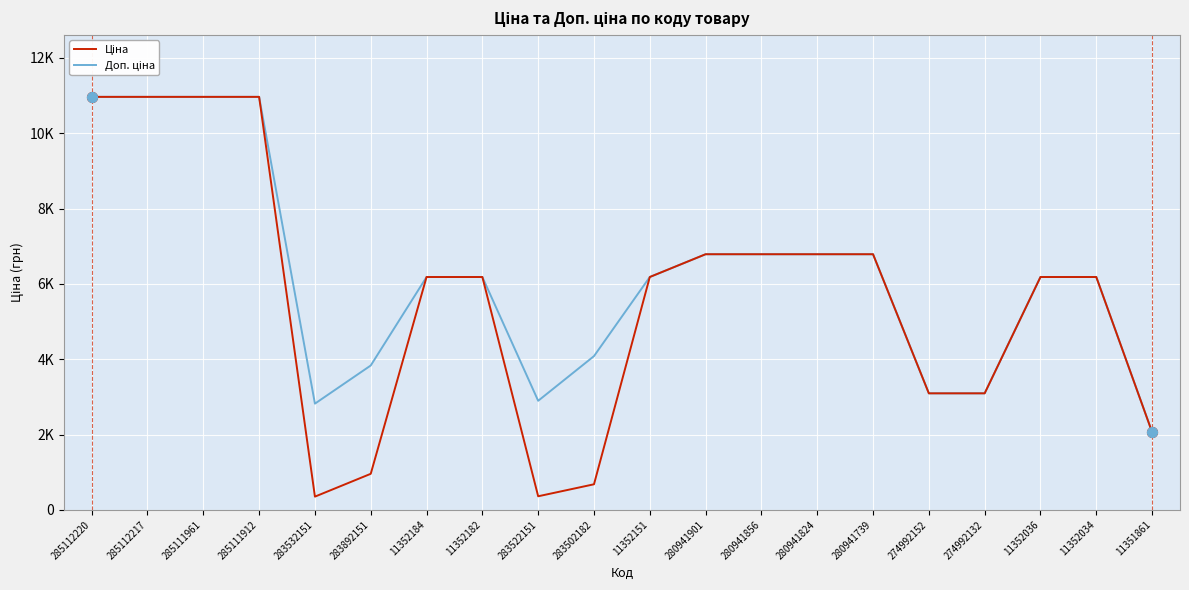

Does the chart have visible grid lines?

Yes